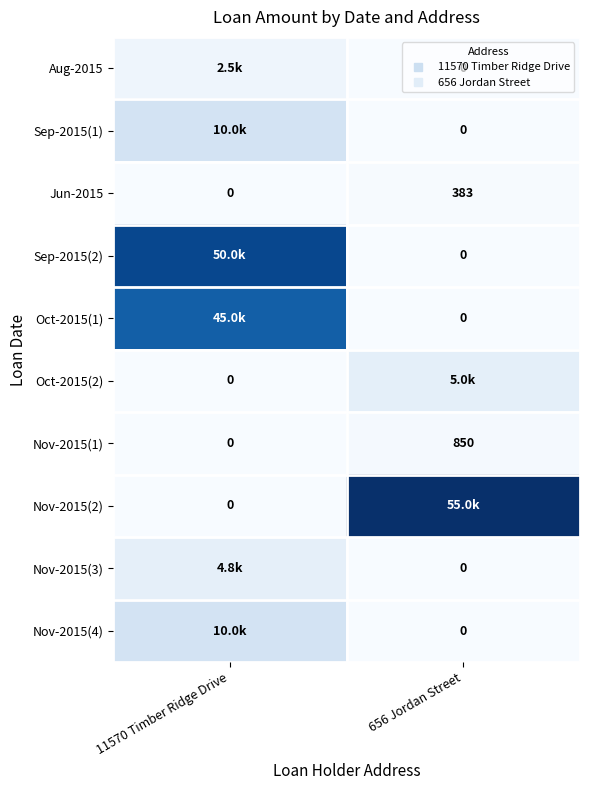

How many positive values does the Nov-2015(2) series have?

1